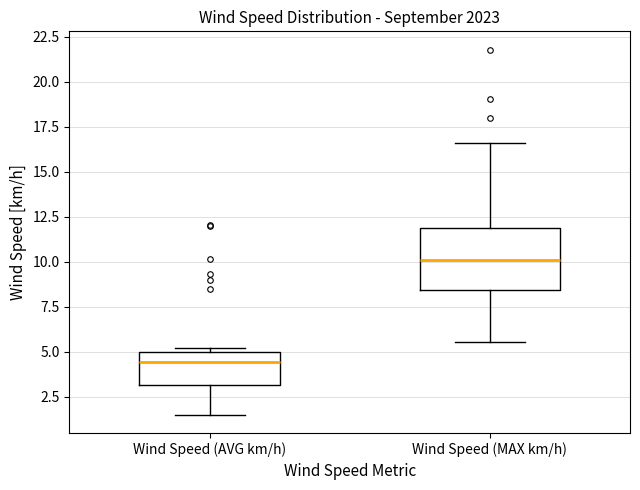

Which box is the tallest, from its lower edge to its upper edge?

Wind Speed (MAX km/h)